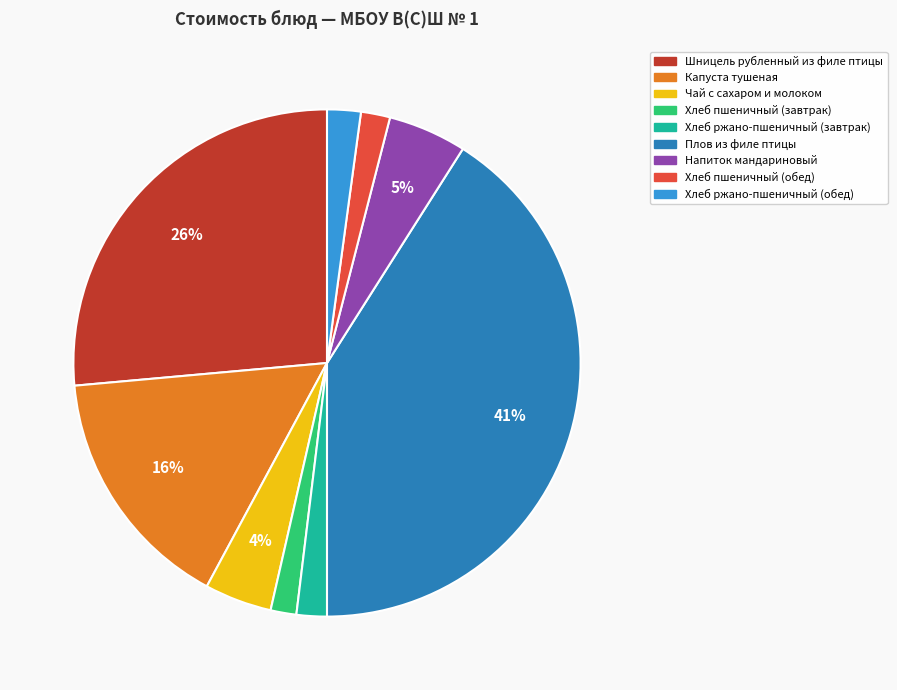

Count the number of slices in the pie.

9